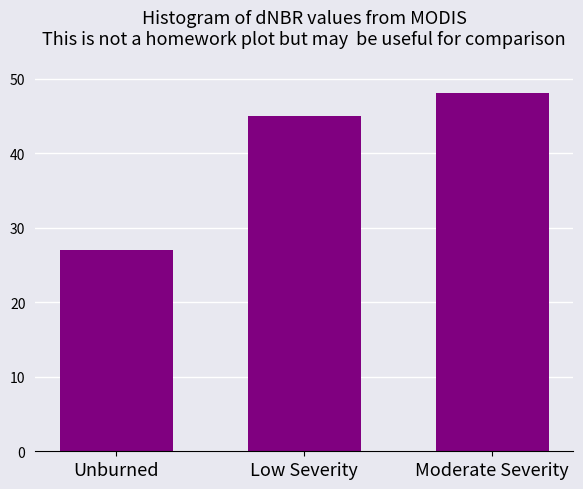

Reading left to right, what are all the values shown in this chart?

27	45	48